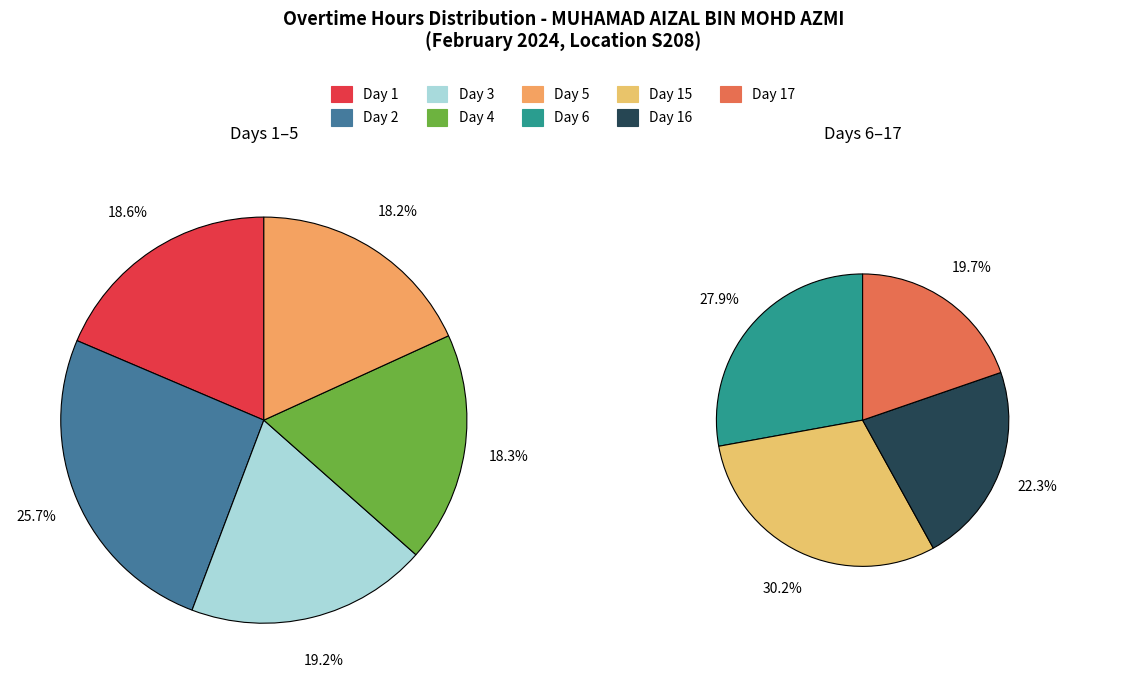

Is there any slice that represents more than half of the pie?

No